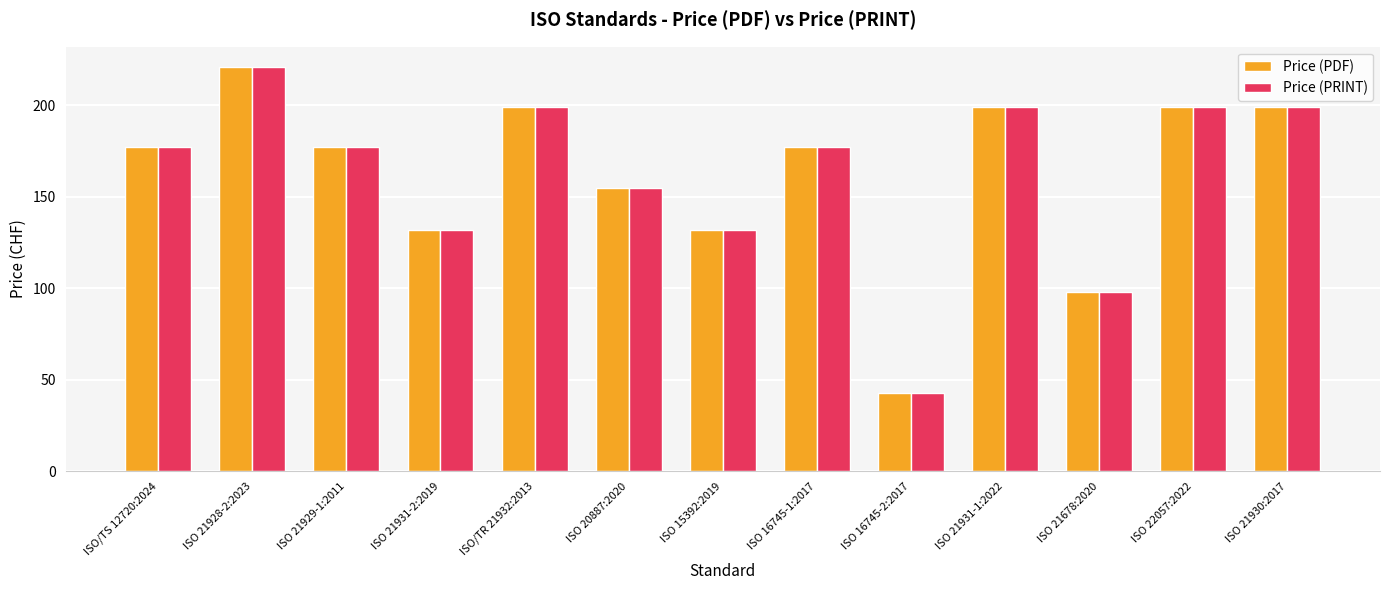

Does the chart contain stacked bars?

No